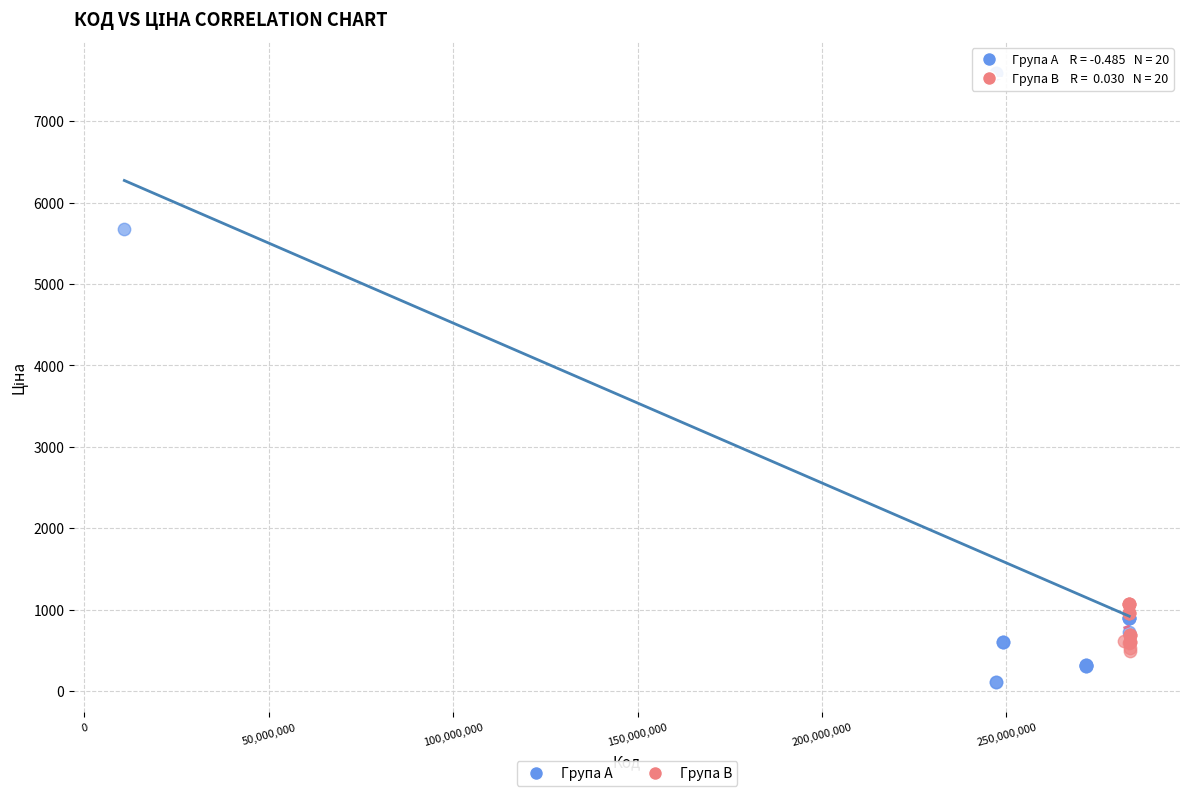

Which series has the largest Y range (max minus min)?

Група A